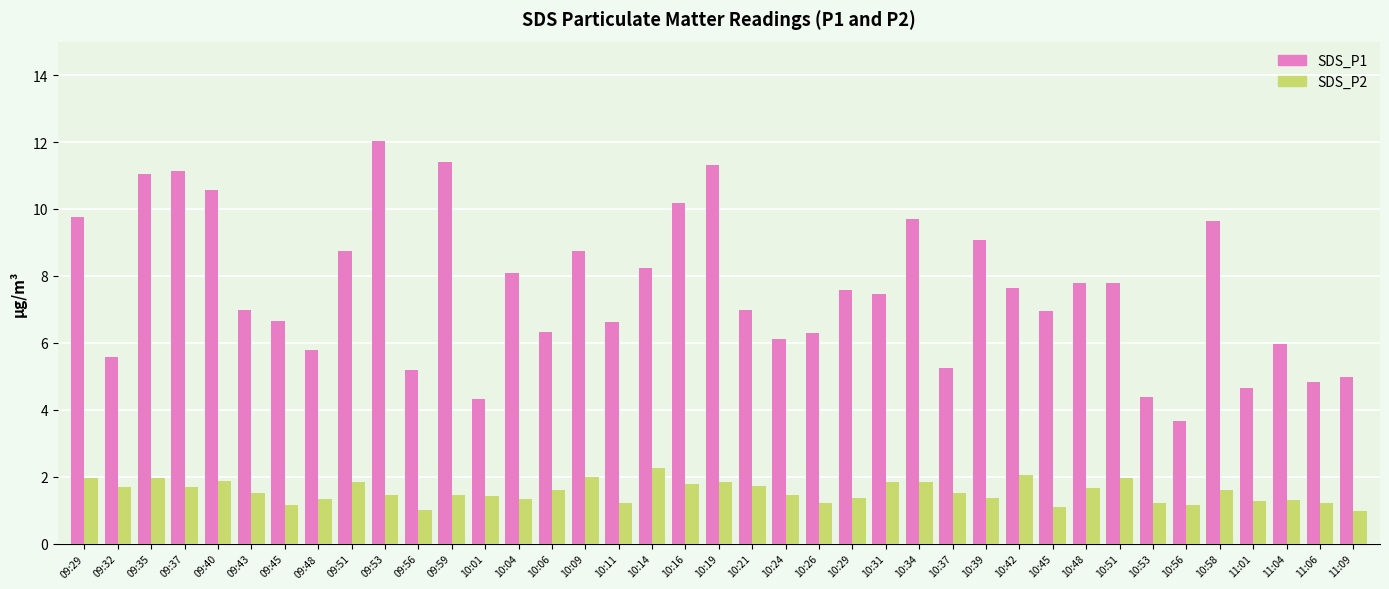

Does the chart contain stacked bars?

No